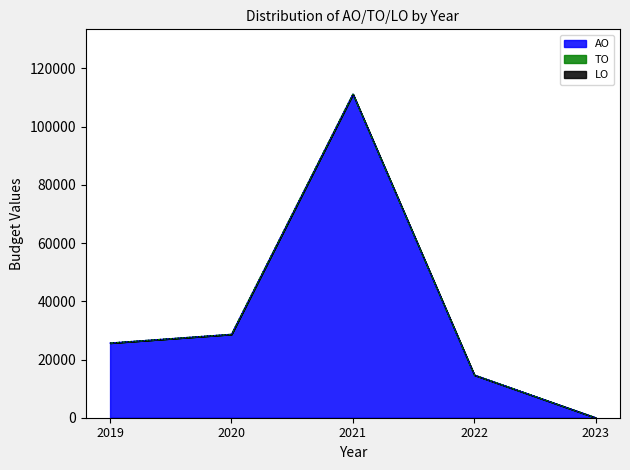

Where is AO nearest to the value 55592?

2020